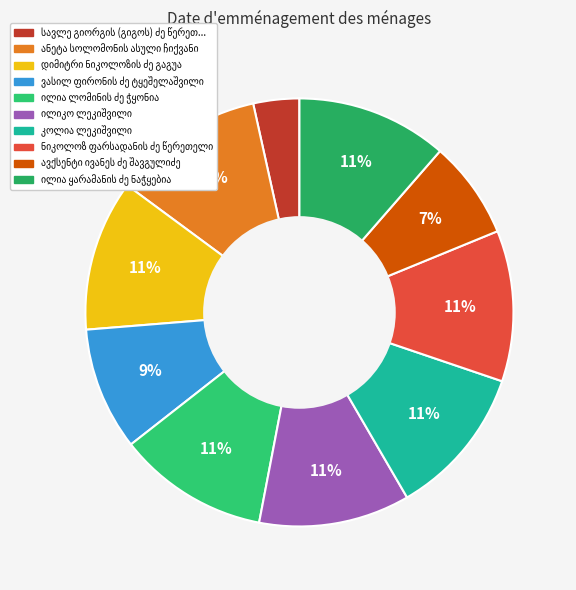

How many slices are in this pie chart?

10